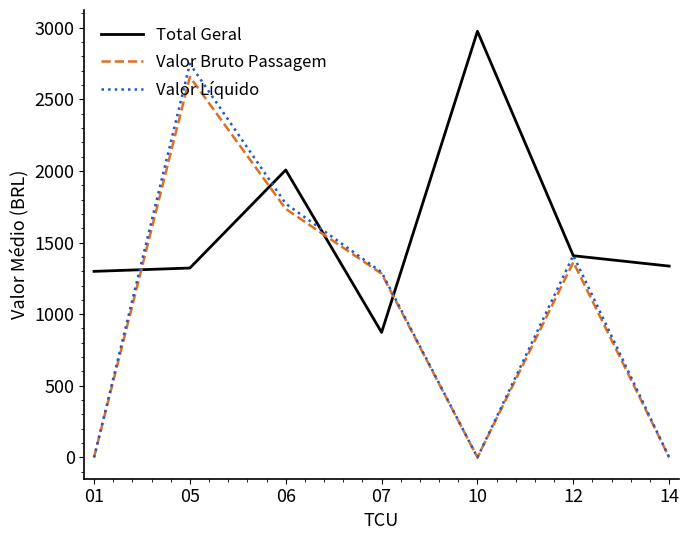

What is the spread (max minus min) of values at 14?

1335.6